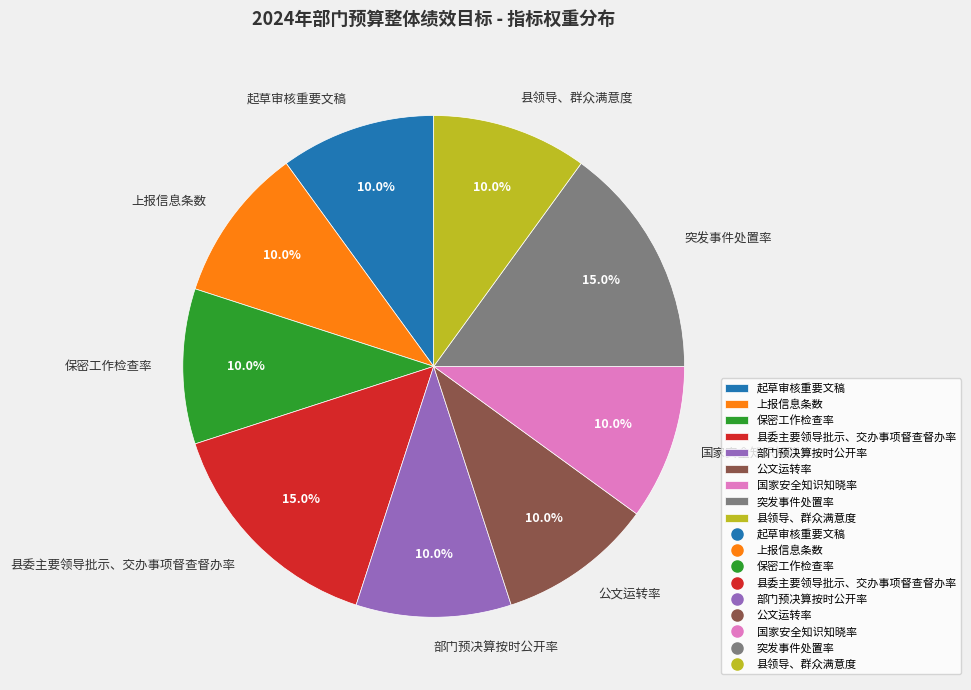

Combined, what portion of the pie is 保密工作检查率 and 公文运转率?

20.0%